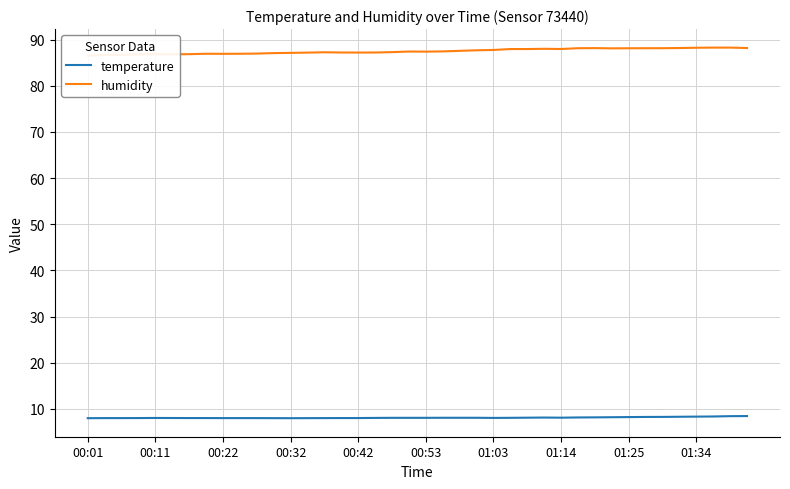

Is it true that temperature equals 8.3 at 01:34?

True